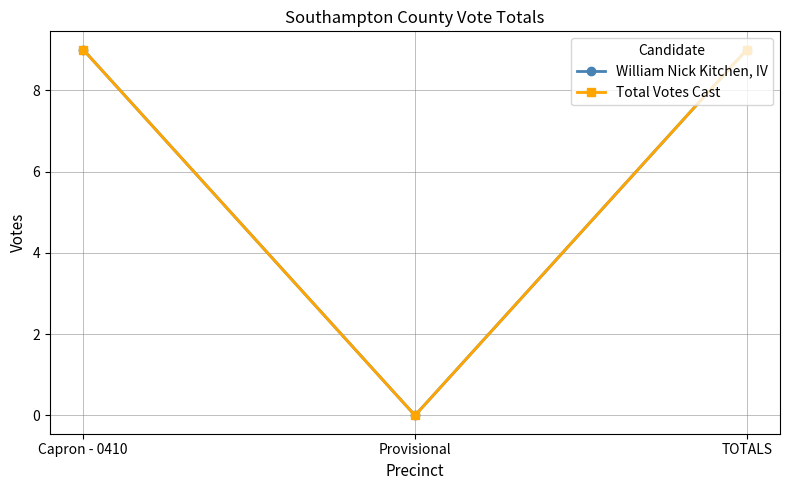

What is the difference between the William Nick Kitchen, IV values at Provisional and Capron - 0410?

9